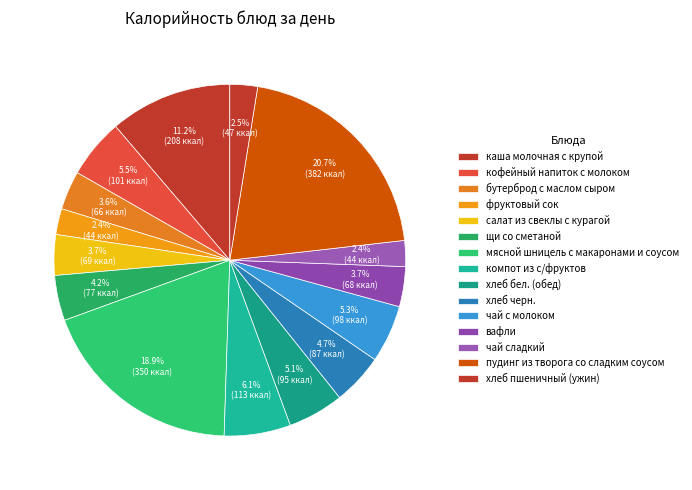

What percentage is the мясной шницель с макаронами и соусом slice, to the nearest percent?

19%